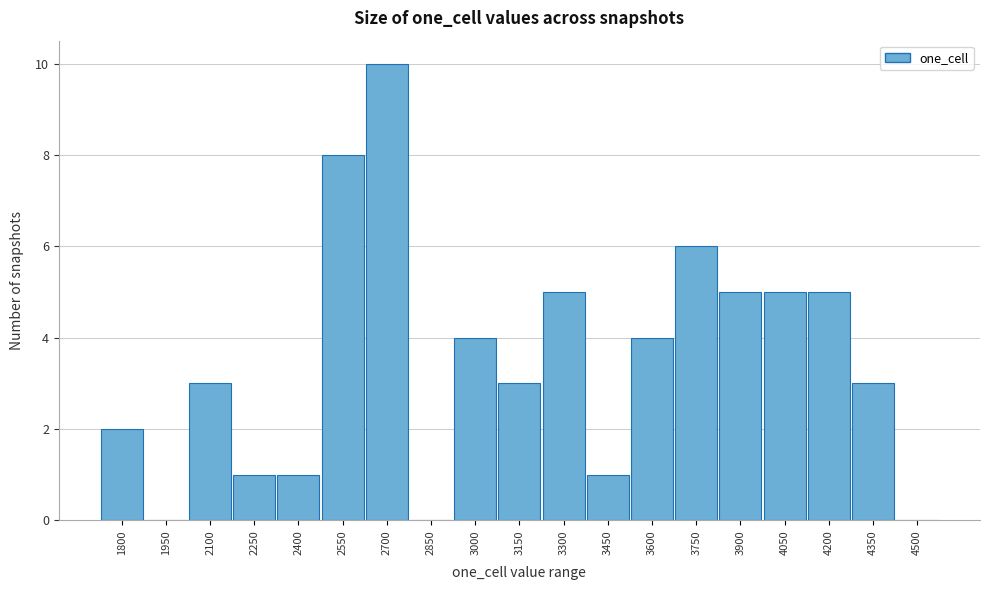

Reading left to right, extract all data points from this chart.

1800=2	1950=0	2100=3	2250=1	2400=1	2550=8	2700=10	2850=0	3000=4	3150=3	3300=5	3450=1	3600=4	3750=6	3900=5	4050=5	4200=5	4350=3	4500=0